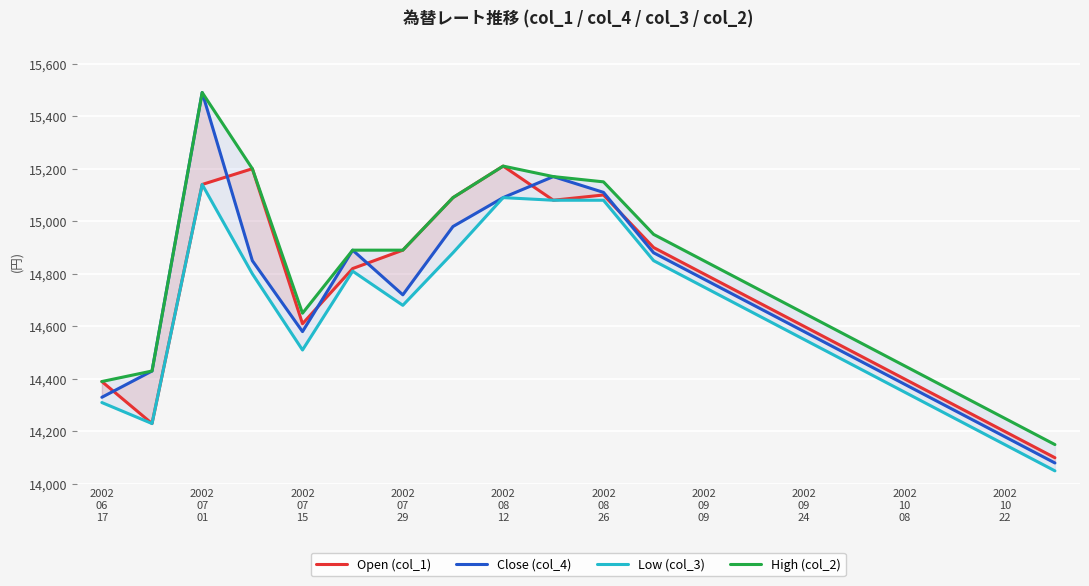

What is the approximate value of Open (col_1) at 11?

14900